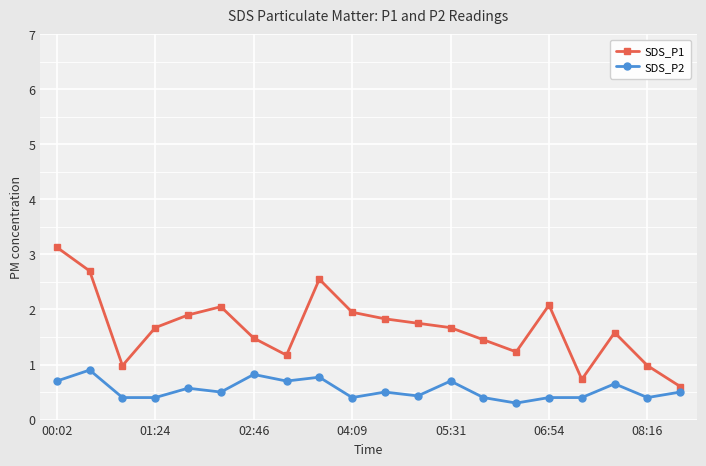

Which series has the largest total across all categories?

SDS_P1